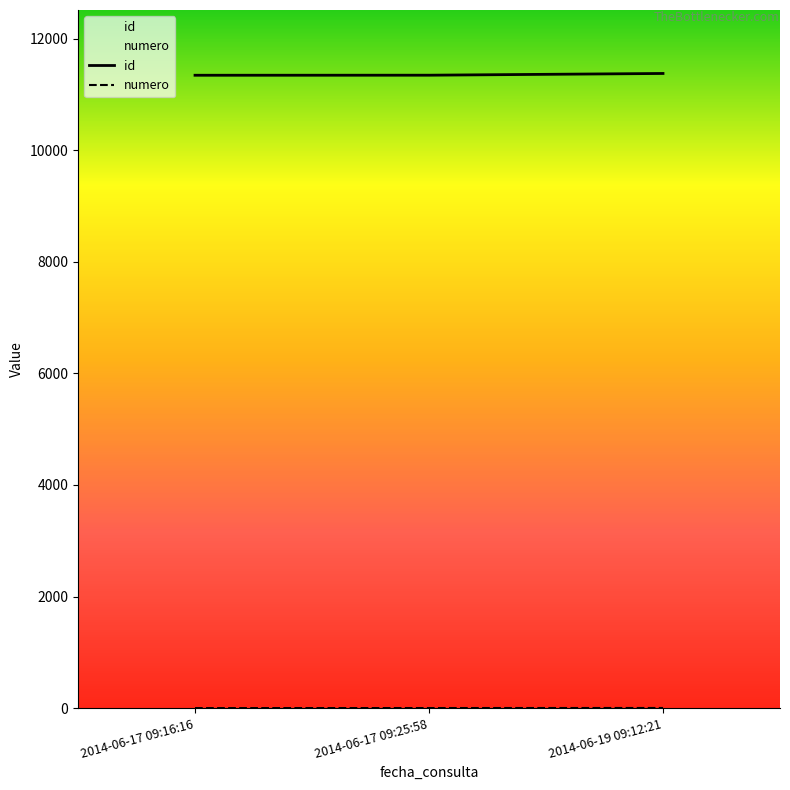

What is the label of the 2nd point from the left?

2014-06-17 09:25:58